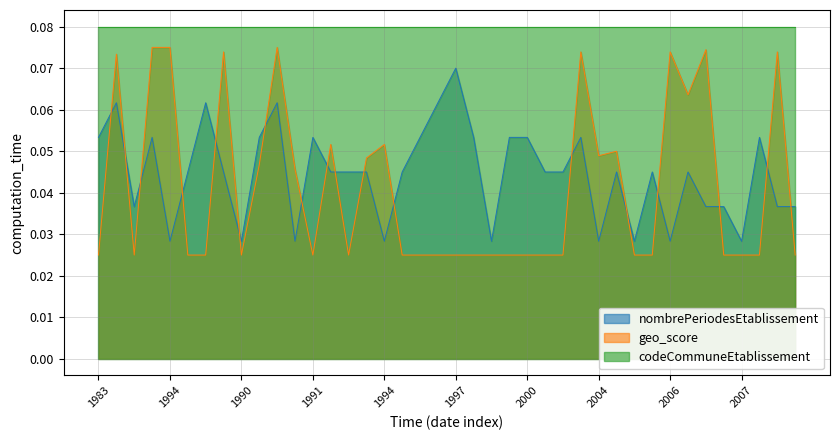

Does the chart display data point markers on the line(s)?

No